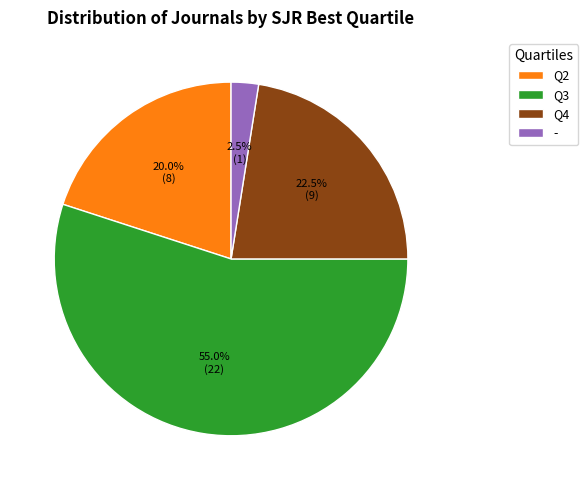

Rank the categories by value from highest to lowest.

Q3, Q4, Q2, -